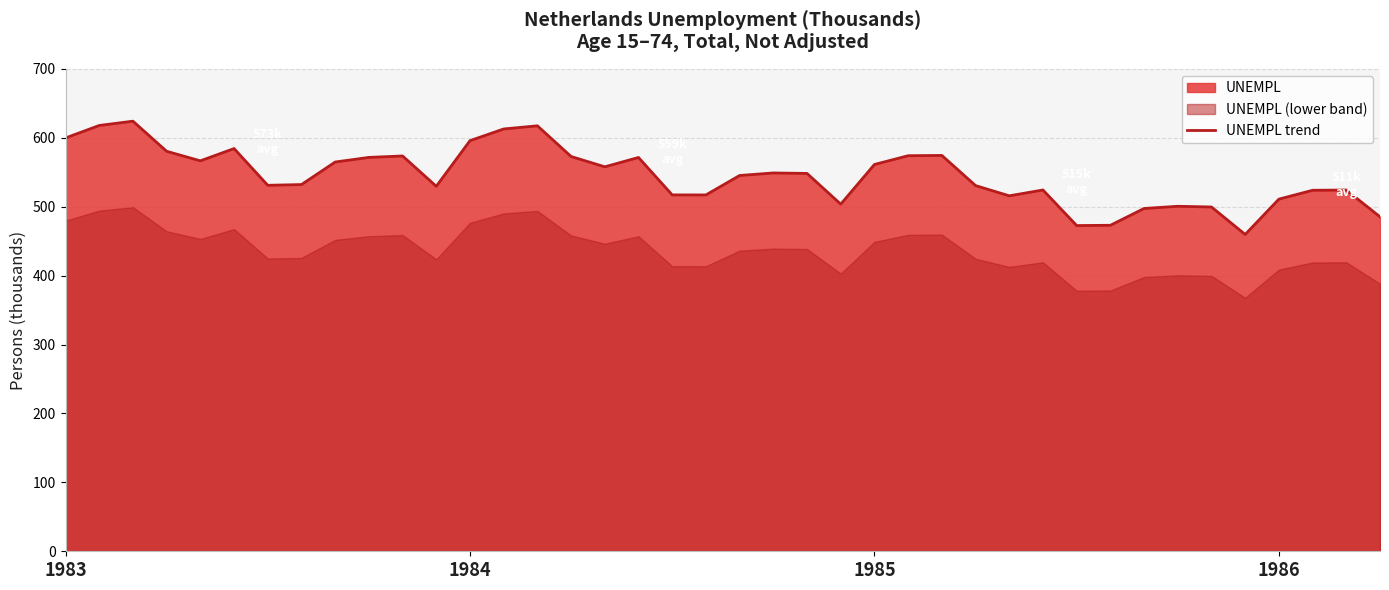

What is the change in value from 10 to 30?

-101.0